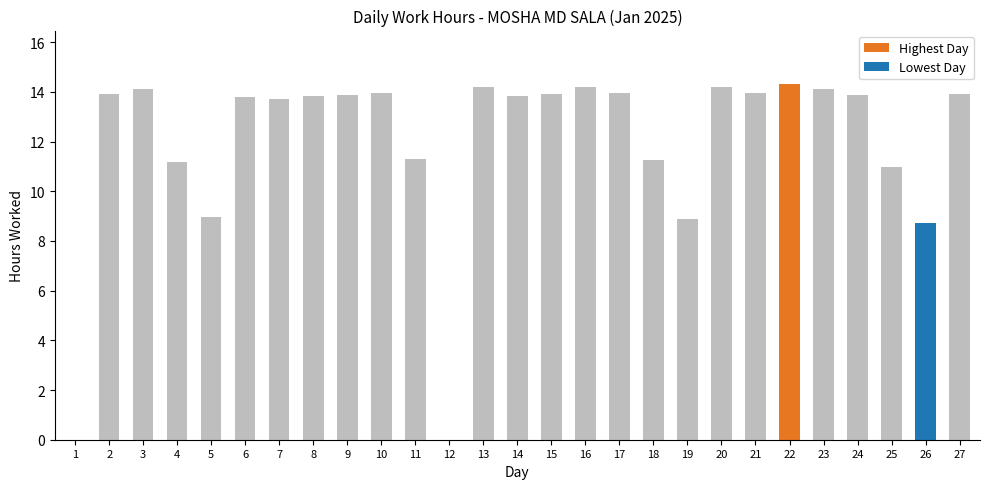

What is the ratio of the value at 23 to the value at 17?

1.0